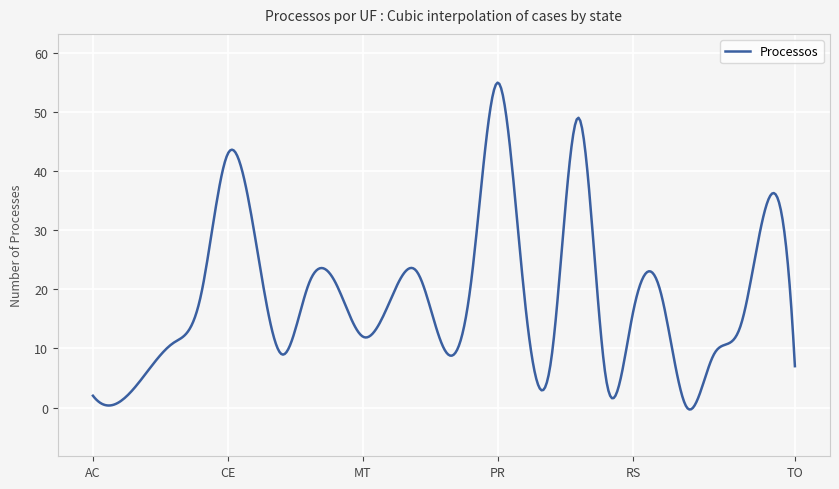

What is the greatest value displayed?

55.0